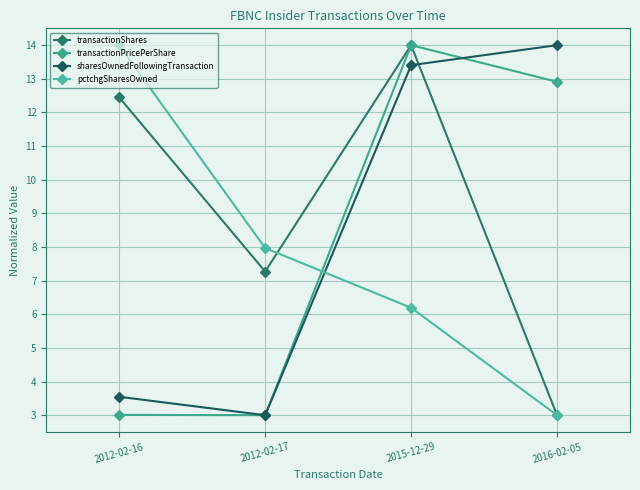

What is the difference between the maximum and minimum values in the pctchgSharesOwned series?

11.0